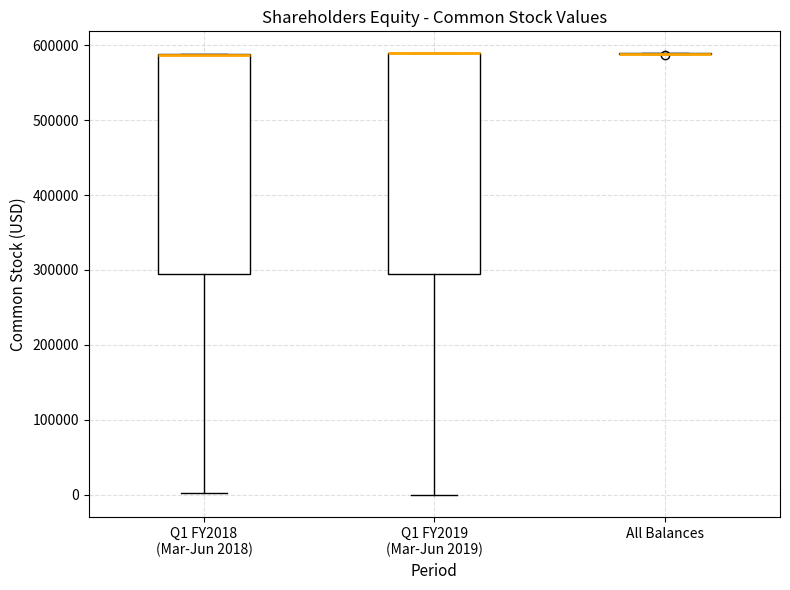

Reading left to right, read every box against the y-axis: the position of its median line, the range the box covers, and the ends of its whiskers. The values are not printed on the chart, so give them approximately, as read against the axis.

Q1 FY2018 (Mar-Jun 2018): median 590000 (drawn on the box's upper edge), box 290000 to 590000, whiskers 0 to 590000
Q1 FY2019 (Mar-Jun 2019): median 590000 (drawn on the box's upper edge), box 290000 to 590000, whiskers 0 to 590000
All Balances: box collapsed to a line at 590000, whiskers 590000 to 590000